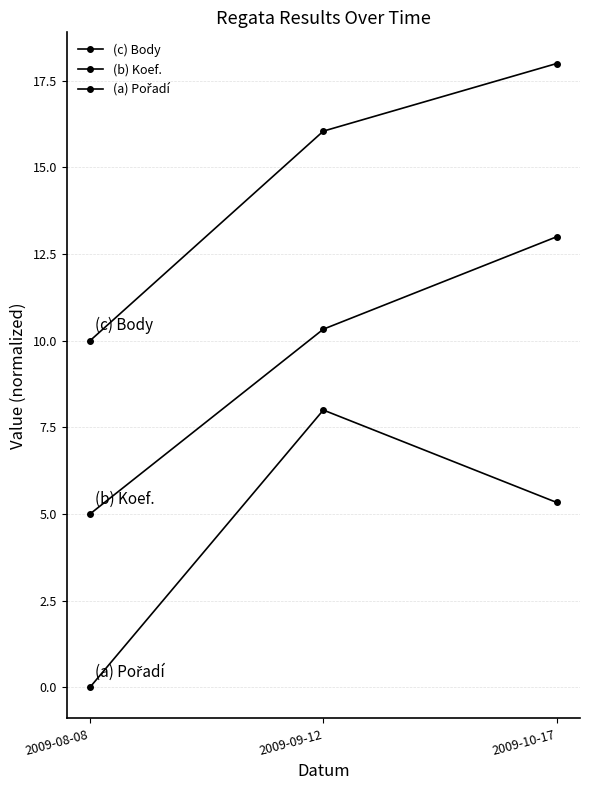

Is it true that (b) Koef. equals 9.1 at 2009-10-17?

False